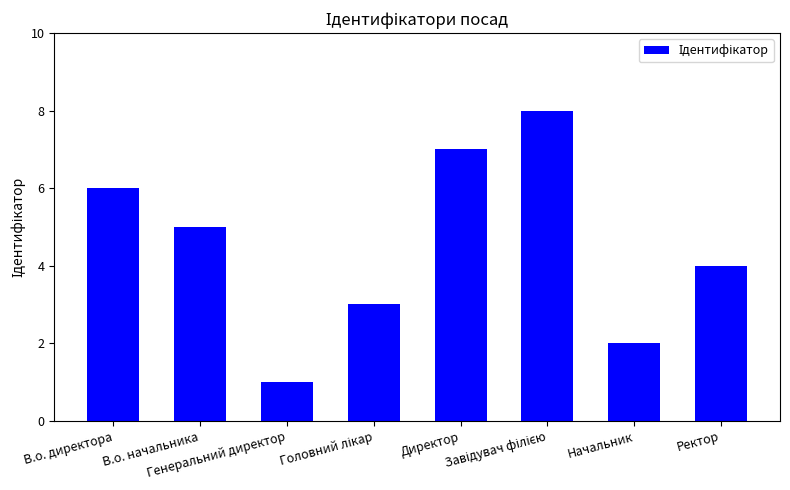

What is the difference between the second highest and second lowest values?

5